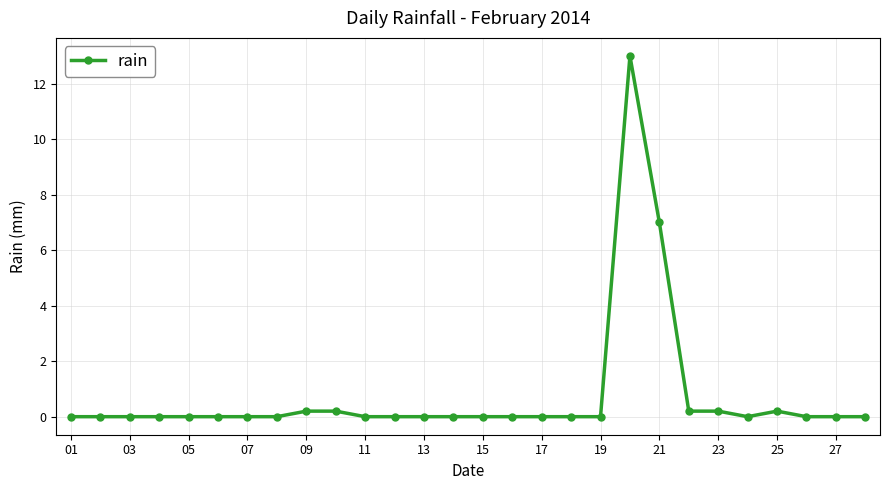

What is the sum of all values?

21.0